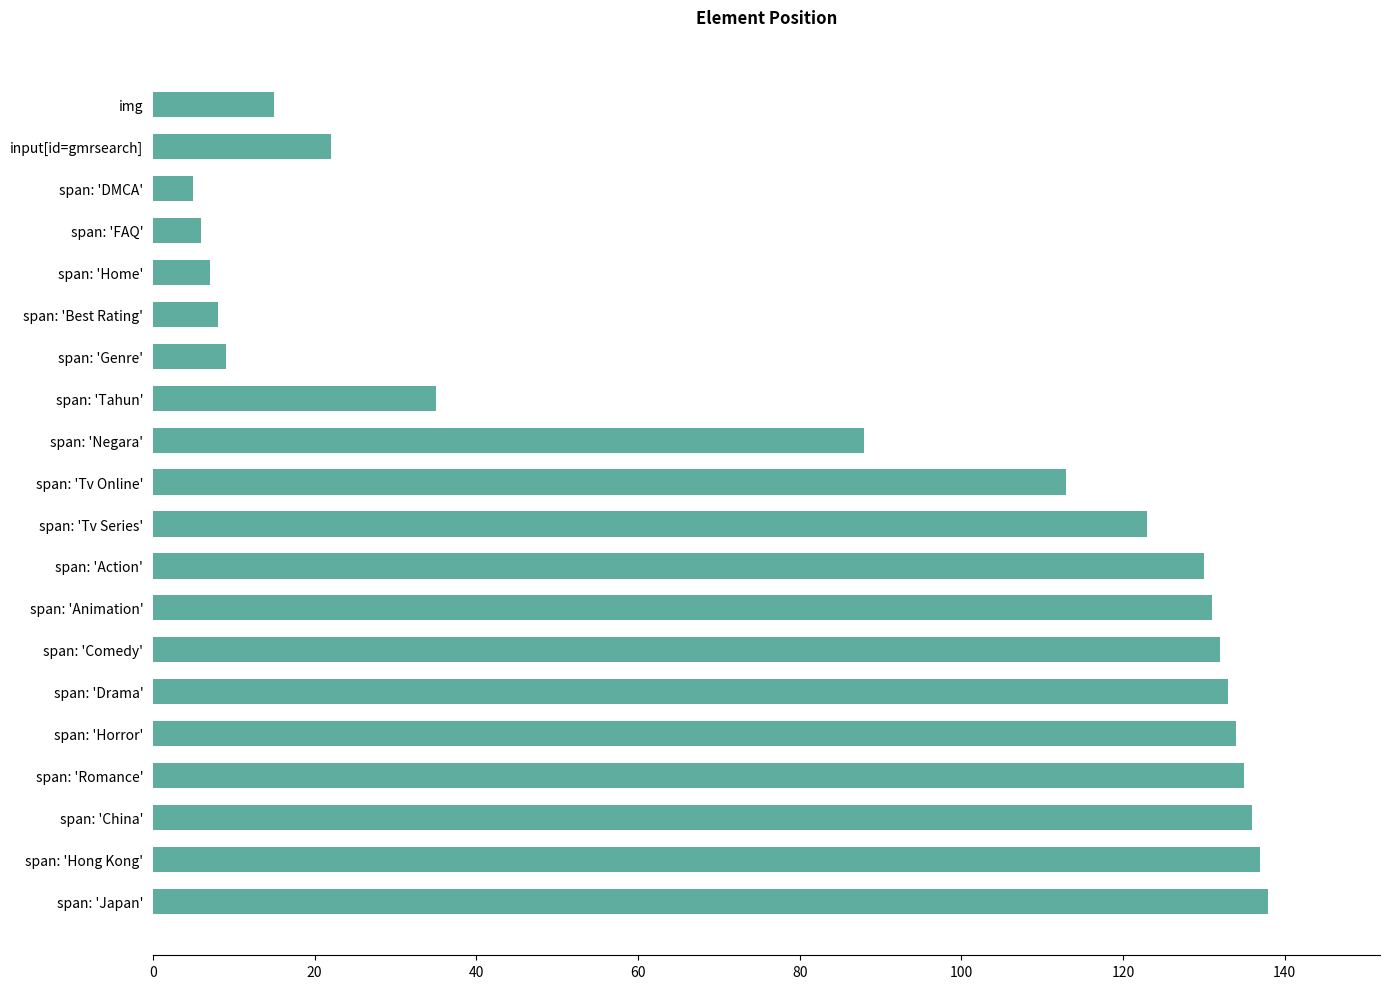

What value does the data have at span: 'Romance'?

135